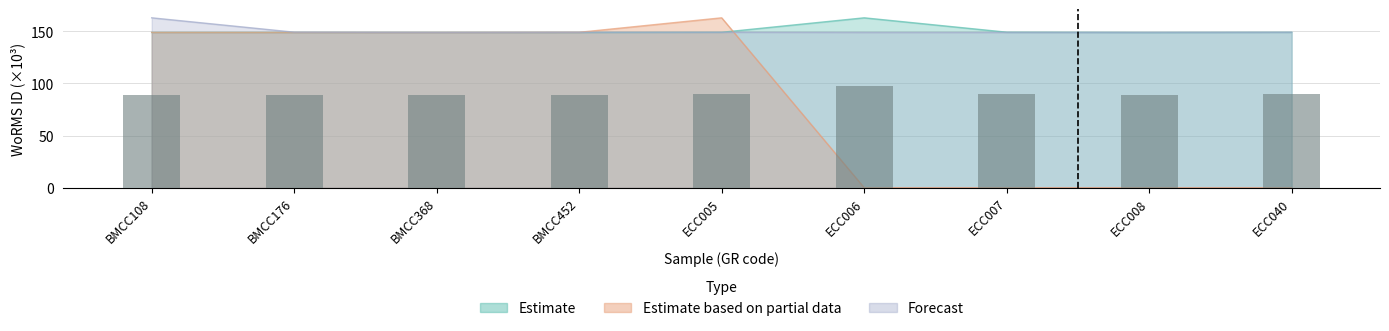

What is the sum of the Estimate values at BMCC176 and BMCC452?

298.0